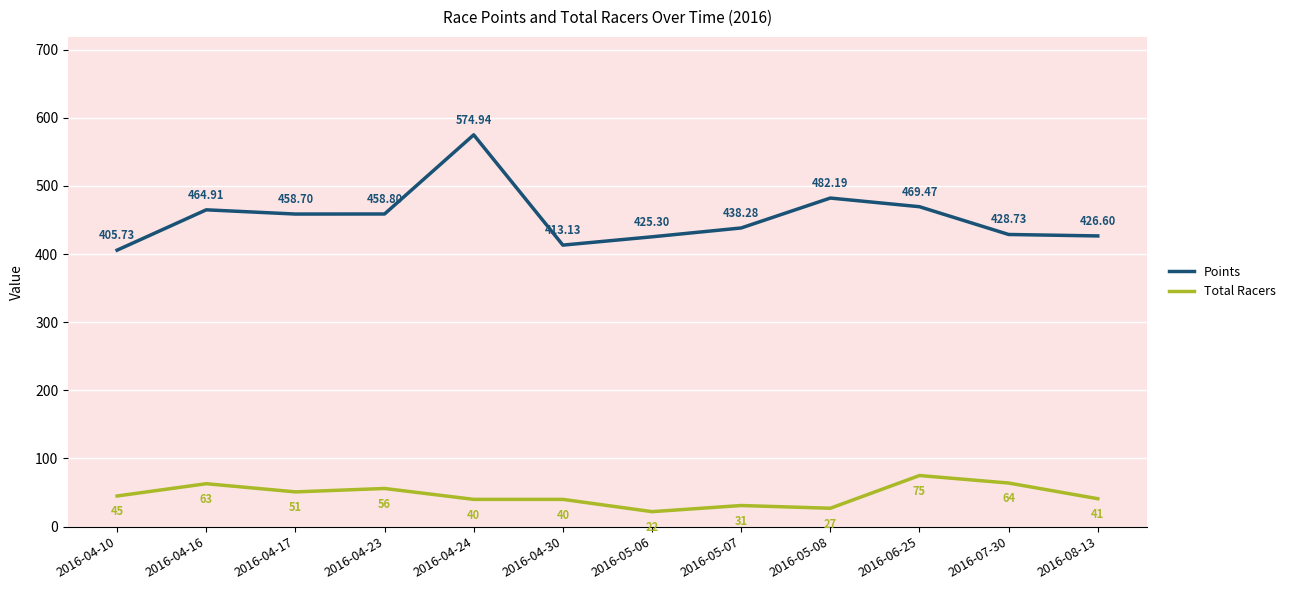

Reading left to right, what are all the values shown in this chart?

Points: 2016-04-10=405.7	2016-04-16=464.9	2016-04-17=458.7	2016-04-23=458.8	2016-04-24=574.9	2016-04-30=413.1	2016-05-06=425.3	2016-05-07=438.3	2016-05-08=482.2	2016-06-25=469.5	2016-07-30=428.7	2016-08-13=426.6
Total Racers: 2016-04-10=45.0	2016-04-16=63.0	2016-04-17=51.0	2016-04-23=56.0	2016-04-24=40.0	2016-04-30=40.0	2016-05-06=22.0	2016-05-07=31.0	2016-05-08=27.0	2016-06-25=75.0	2016-07-30=64.0	2016-08-13=41.0